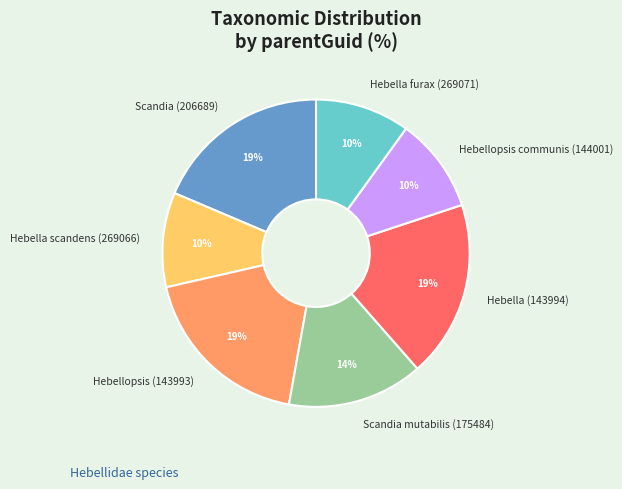

To the nearest percent, what portion does Scandia (206689) represent?

19%